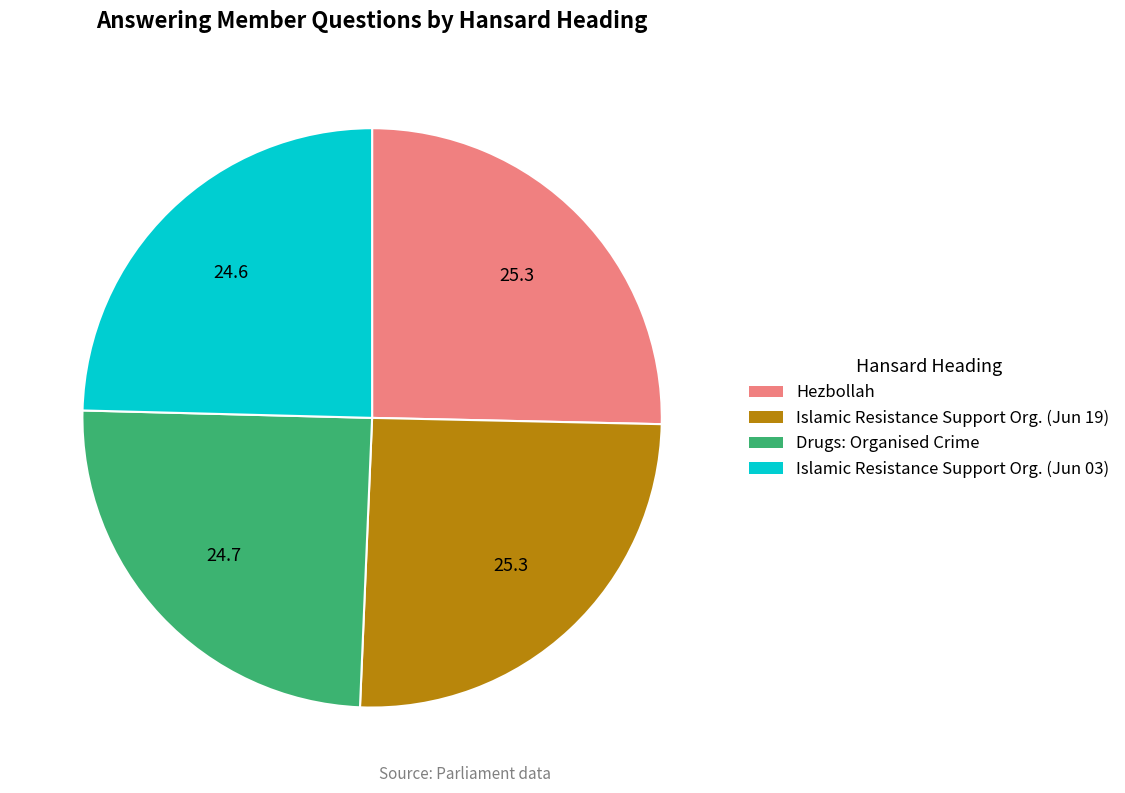

Does any single category account for the majority?

No